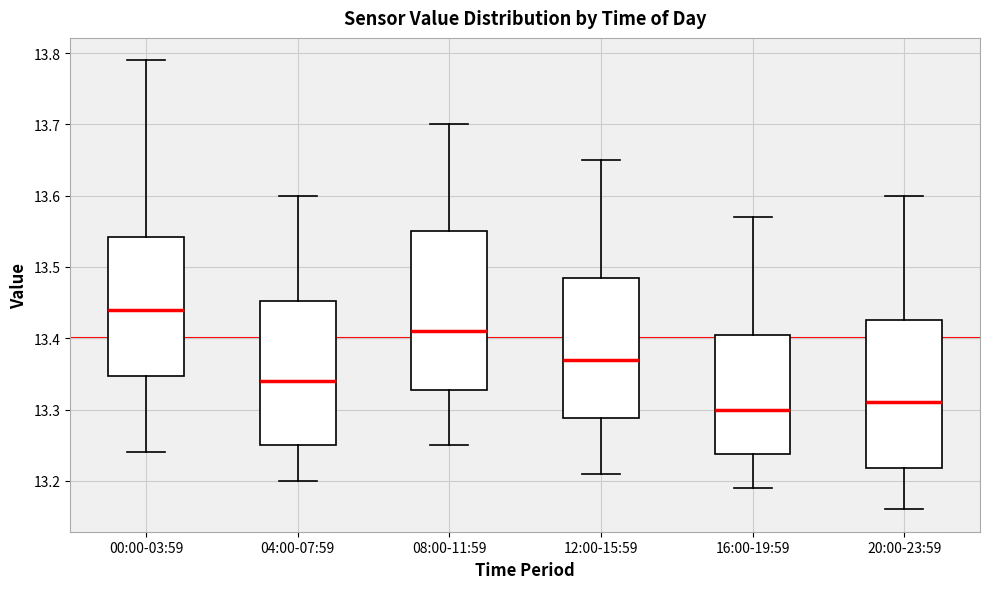

Where does the lower whisker of the box for 16:00-19:59 end on the y-axis? The values are not printed on the chart, so give them approximately, as read against the axis.

13.19